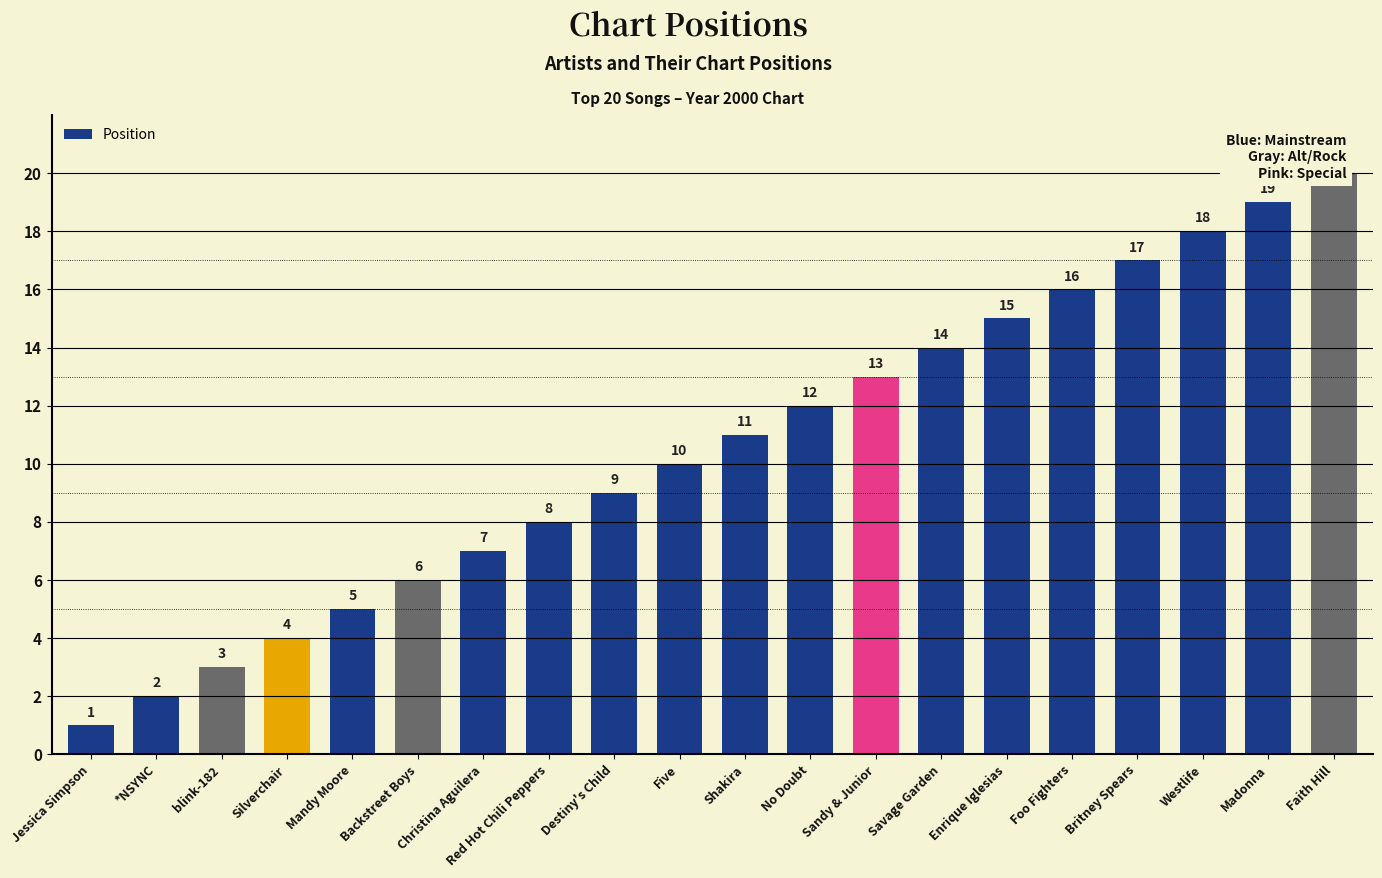

What is the label of the 17th bar from the left?

Britney Spears